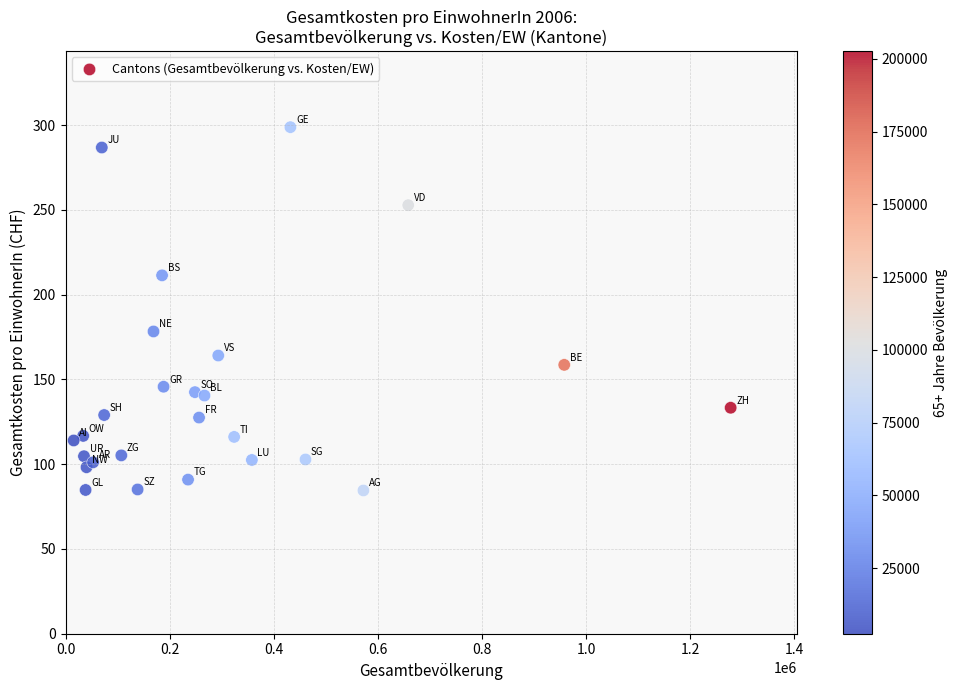

What Y value in the scatter plot is closest to 191?

178.3